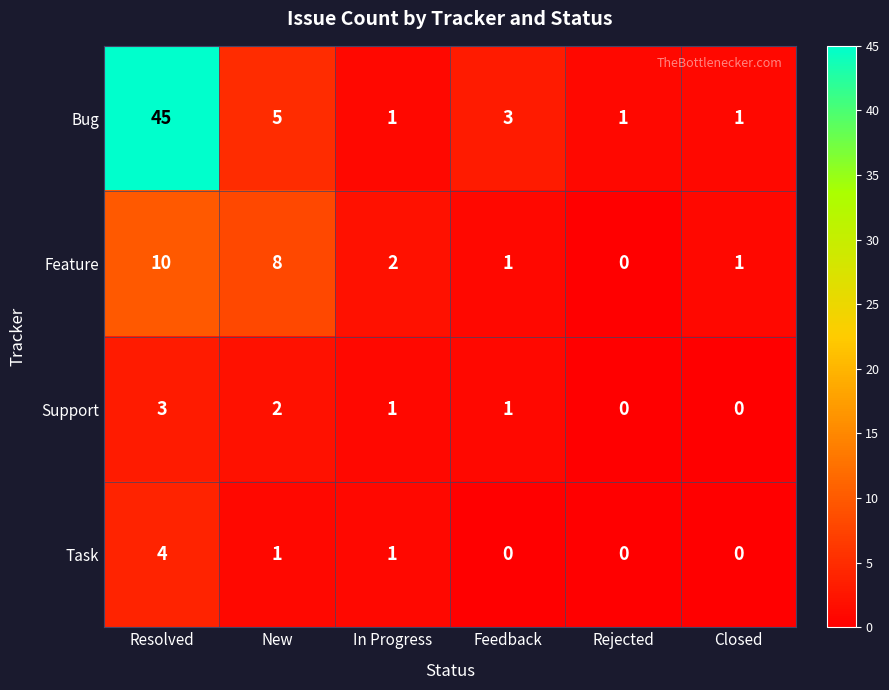

What is the greatest value displayed?

45